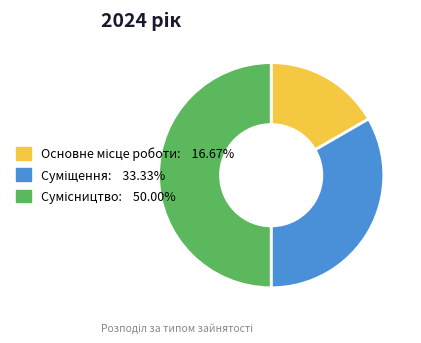

Does Сумісництво account for over 50% of the chart?

No